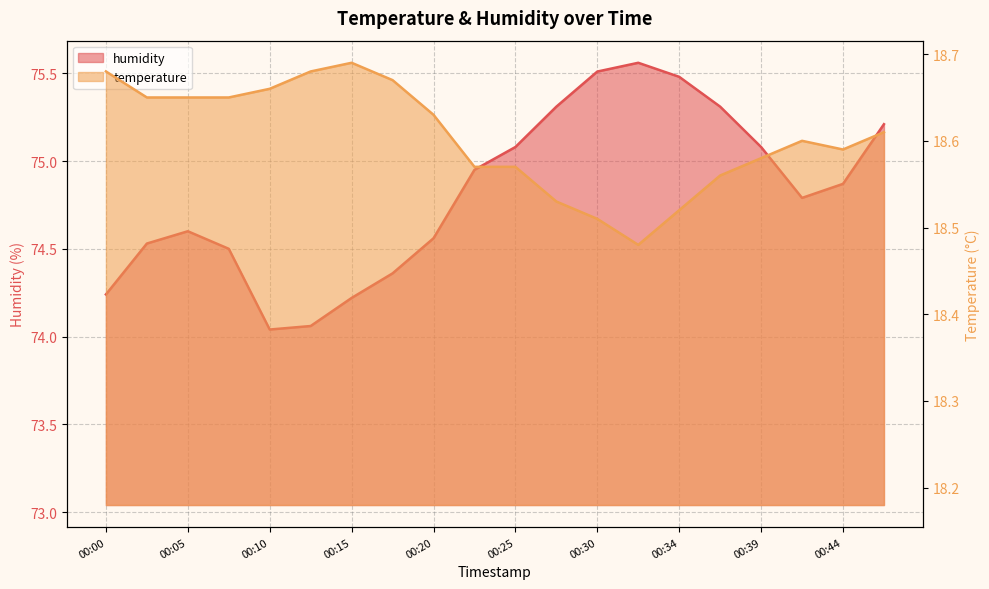

How many temperature values are between 18 and 19?

20